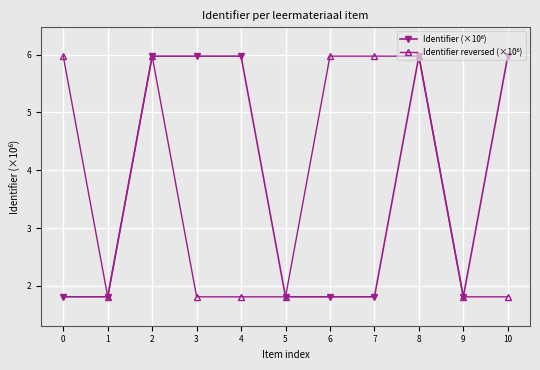

What is the total value across all series at 4?

7.8